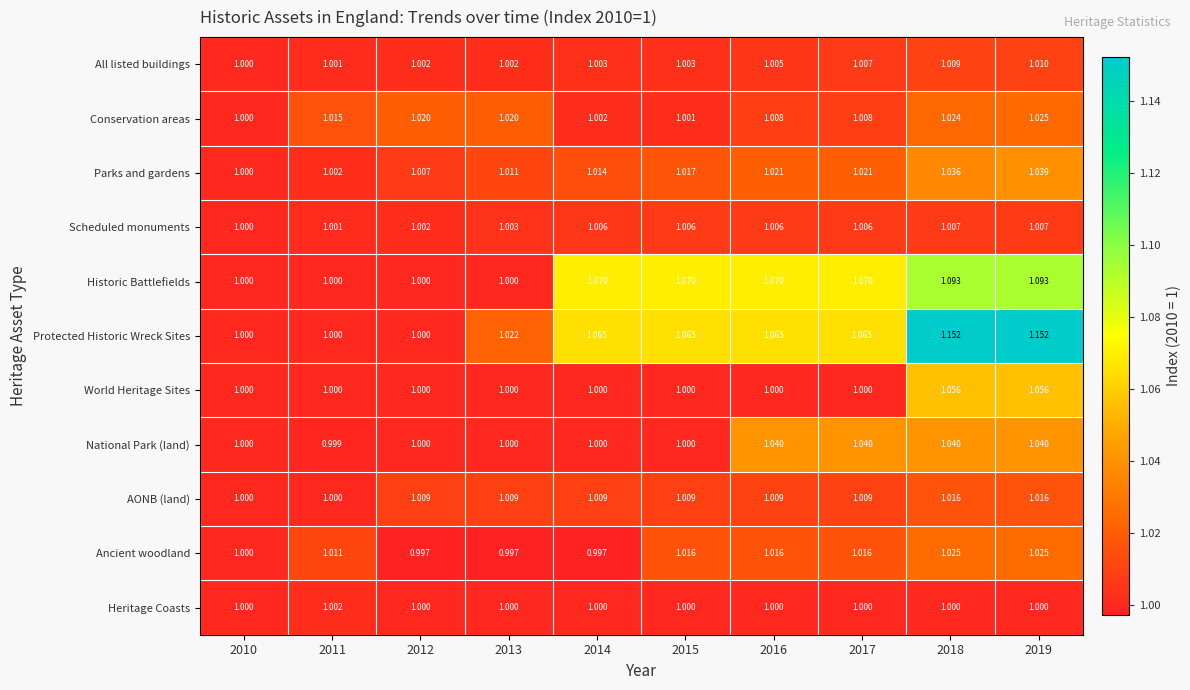

What is the total value across all series at 2019?

11.5